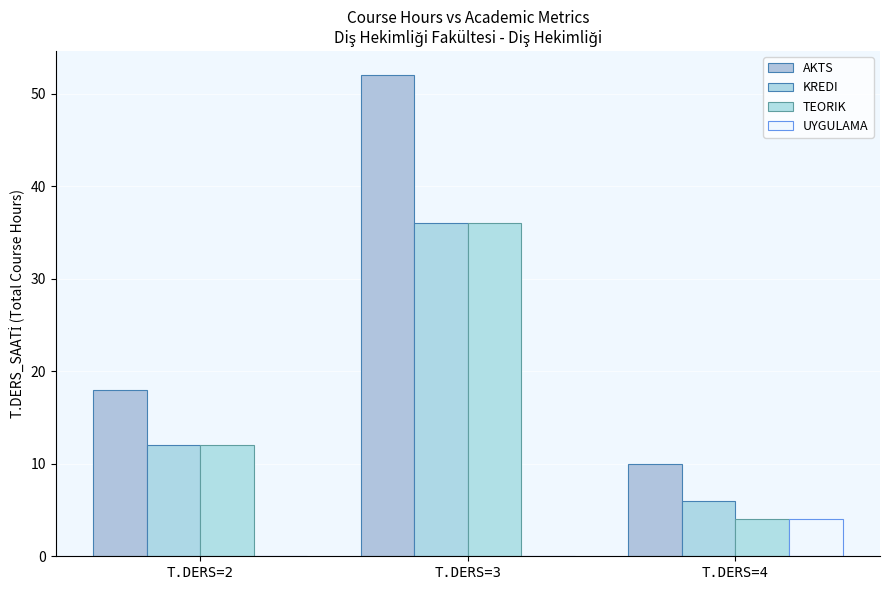

At which category is the sum across all series the highest?

T.DERS=3